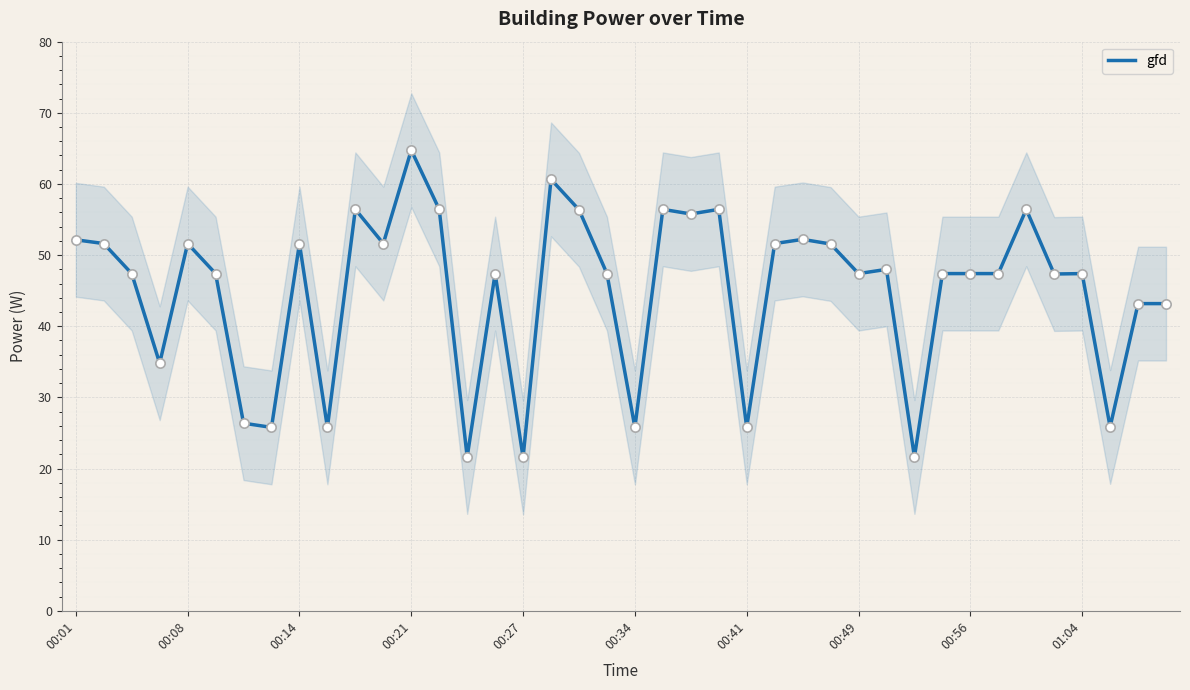

What is the change in value from 14 to 17?

+39.0